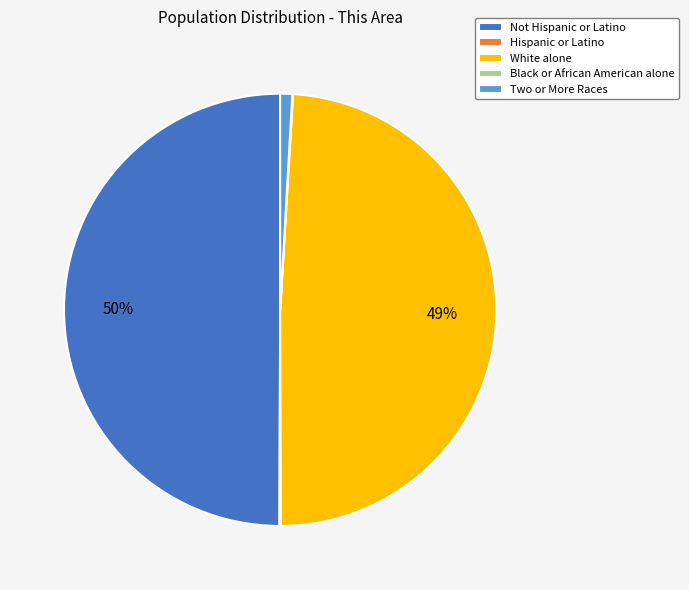

Does Two or More Races account for over 50% of the chart?

No